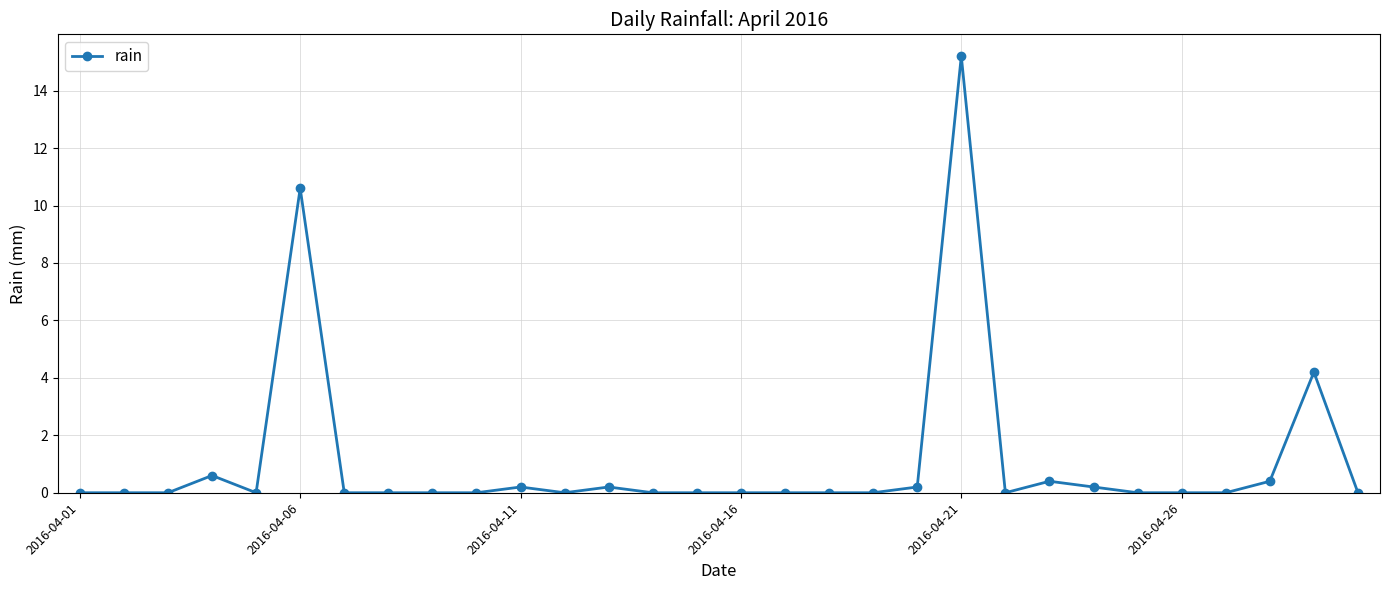

What is the sum of all values?

32.2